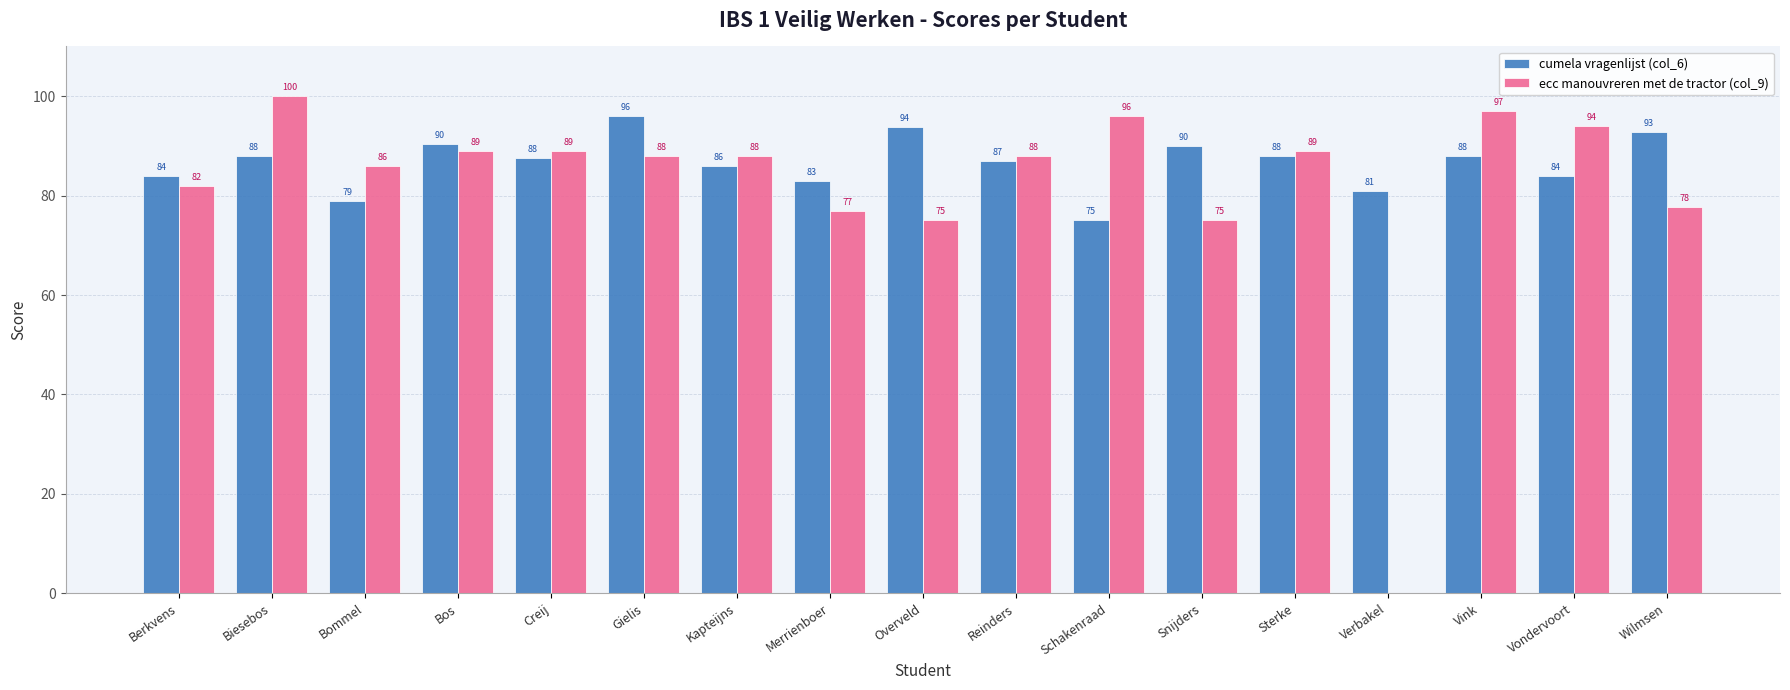

What is the total value across all series at Merrienboer?

160.0